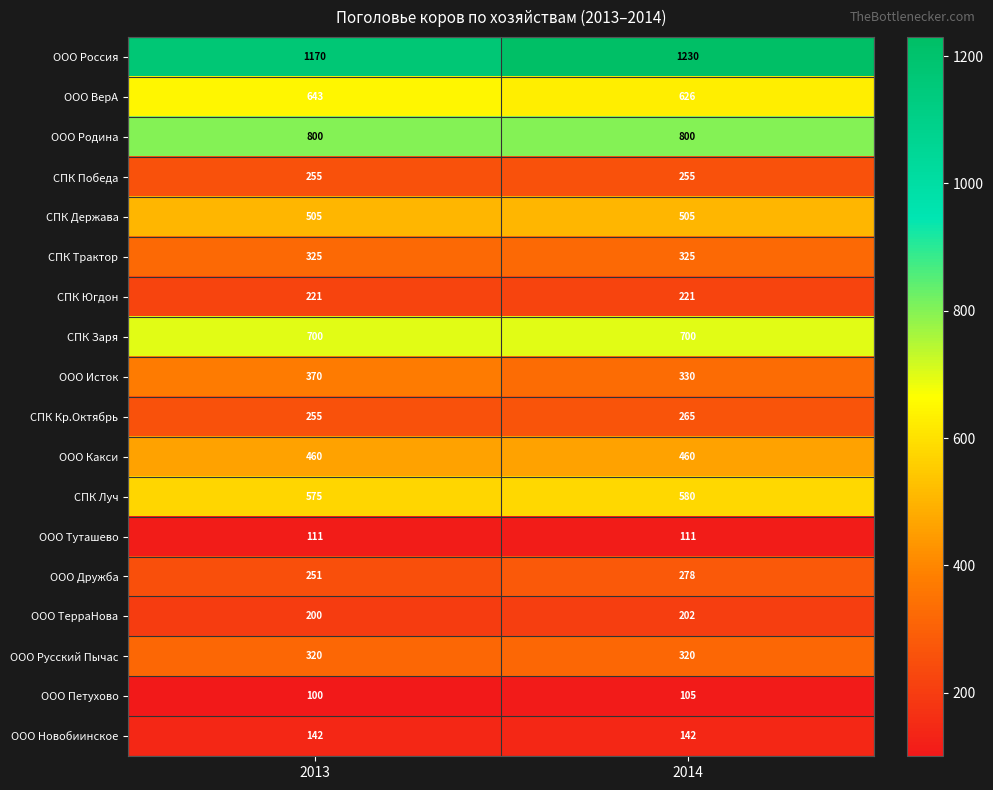

Rank the series at 2014 from lowest to highest value.

ООО Петухово, ООО Туташево, ООО Новобиинское, ООО ТерраНова, СПК Югдон, СПК Победа, СПК Кр.Октябрь, ООО Дружба, ООО Русский Пычас, СПК Трактор, ООО Исток, ООО Какси, СПК Держава, СПК Луч, ООО ВерА, СПК Заря, ООО Родина, ООО Россия